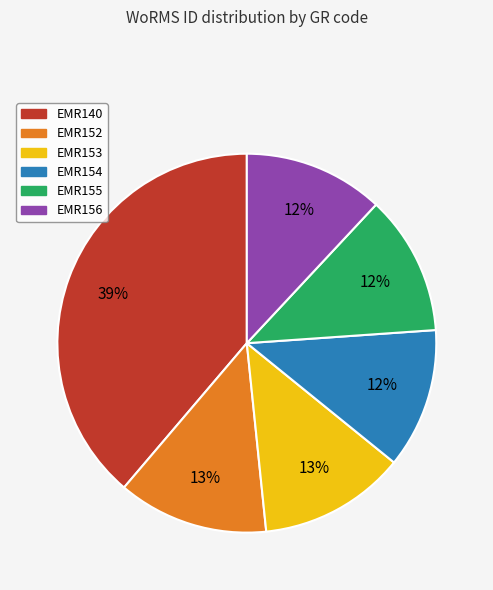

The EMR140 slice represents 32% of the pie. True or false?

False